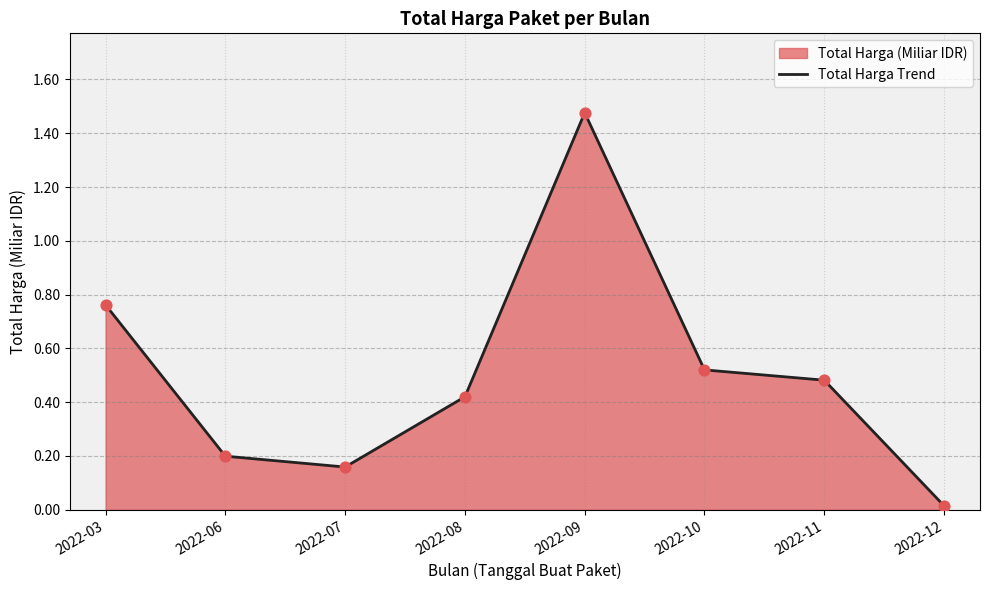

What is the change in value from 2022-10 to 2022-12?

-0.5